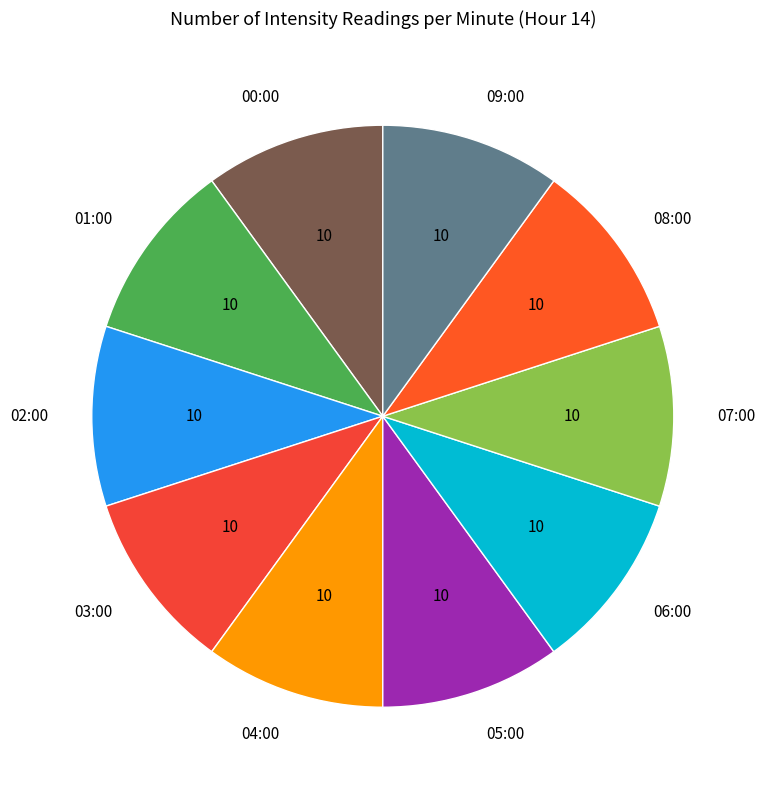

Approximately how many times larger is the value at 05:00 compared to 07:00?

1.0